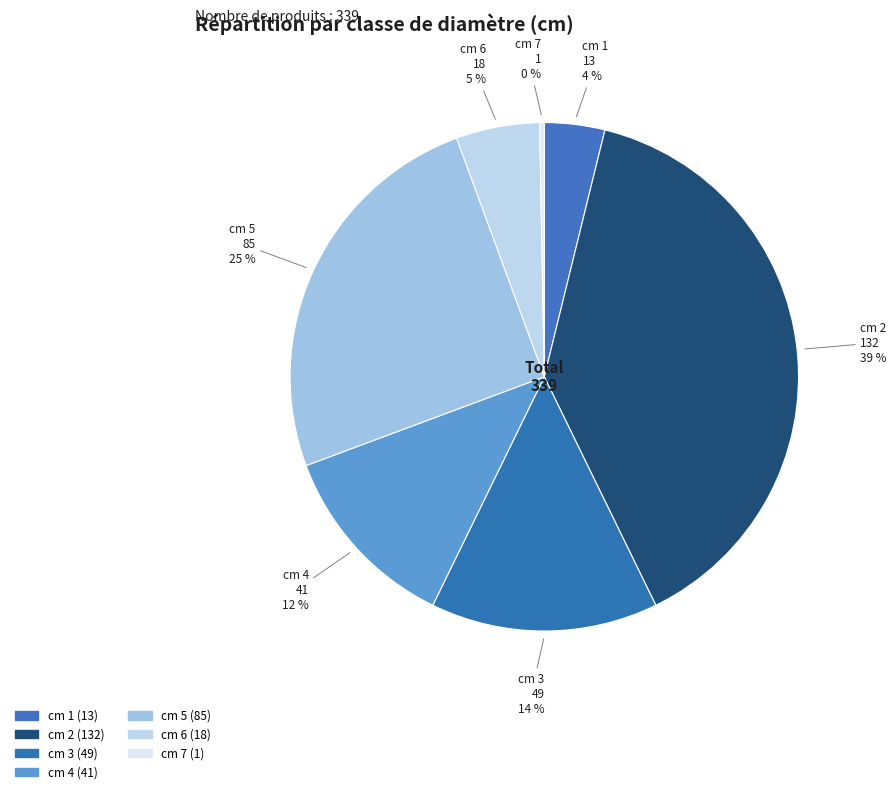

Do cm 2 and cm 5 together represent more than half of the pie?

Yes